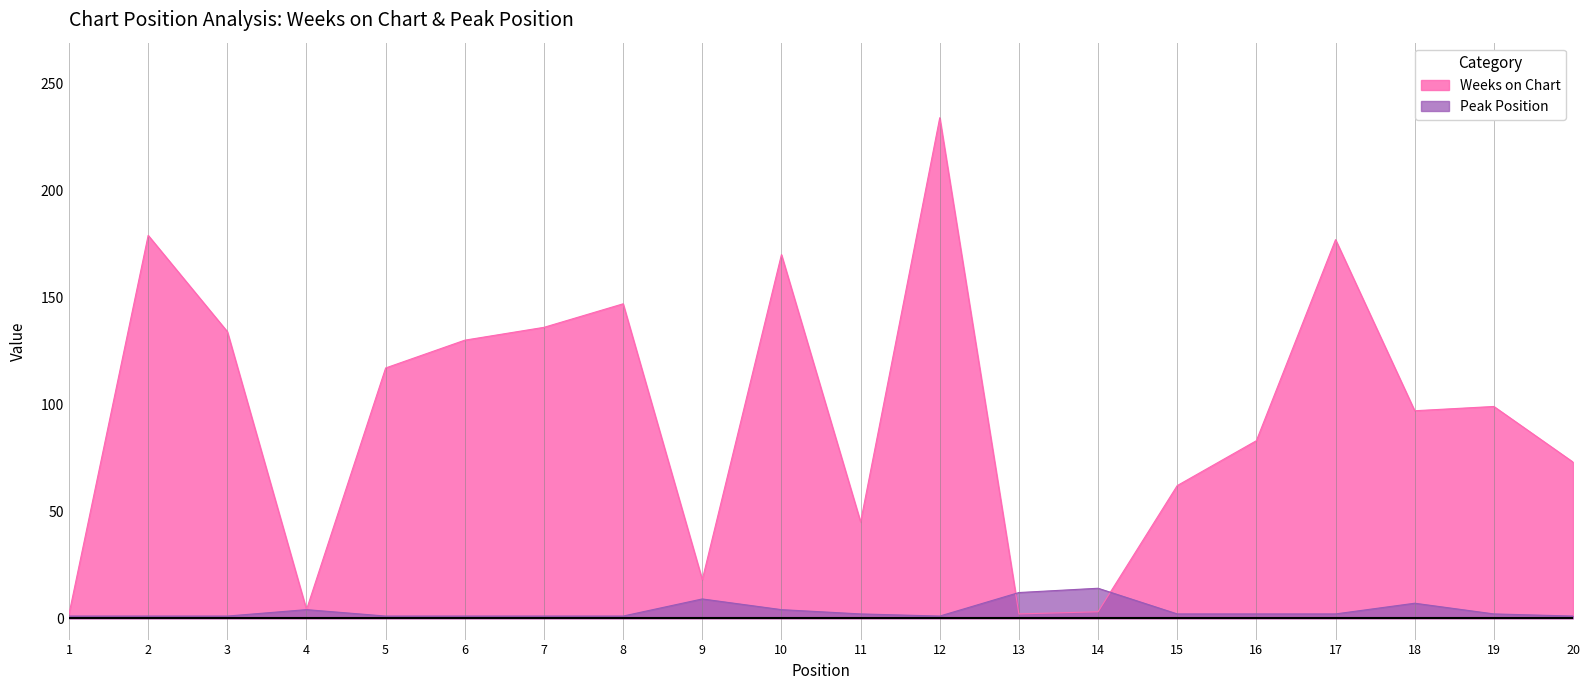

List the series in order of their peak value, lowest first.

Peak Position, Weeks on Chart